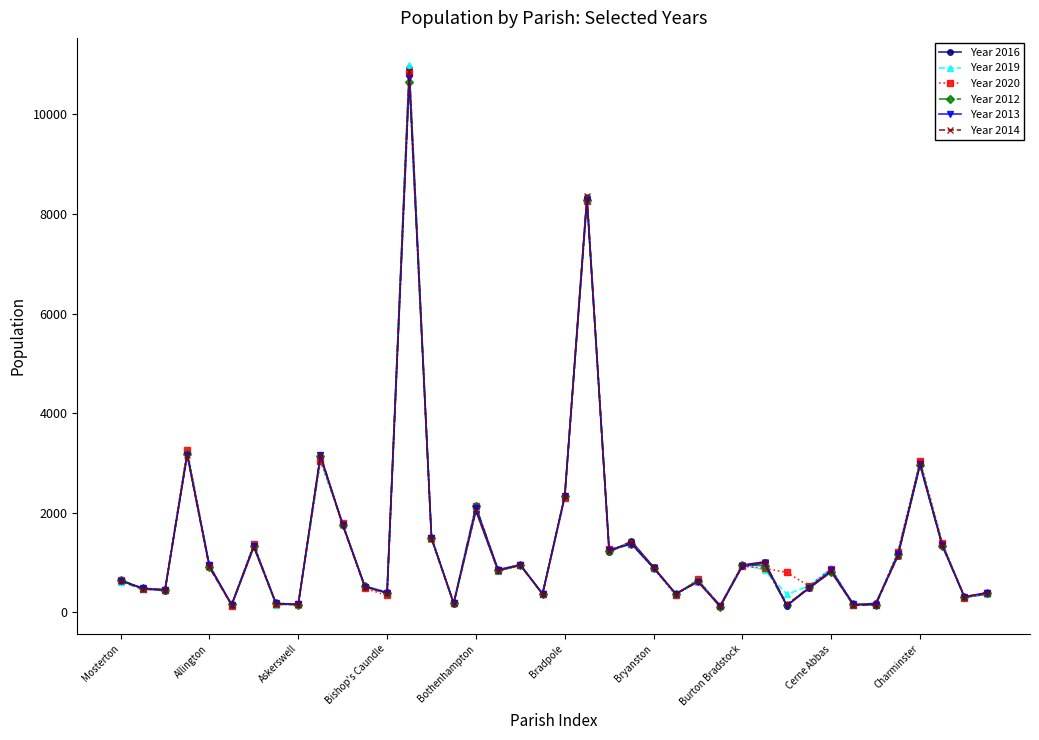

True or false: Year 2014 has more than 1 points higher than both neighbors.

True